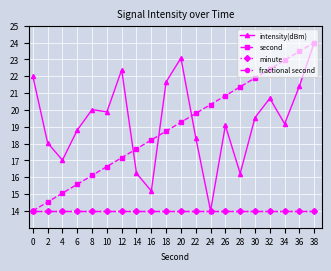

How many times do intensity(dBm) and second cross each other?

3